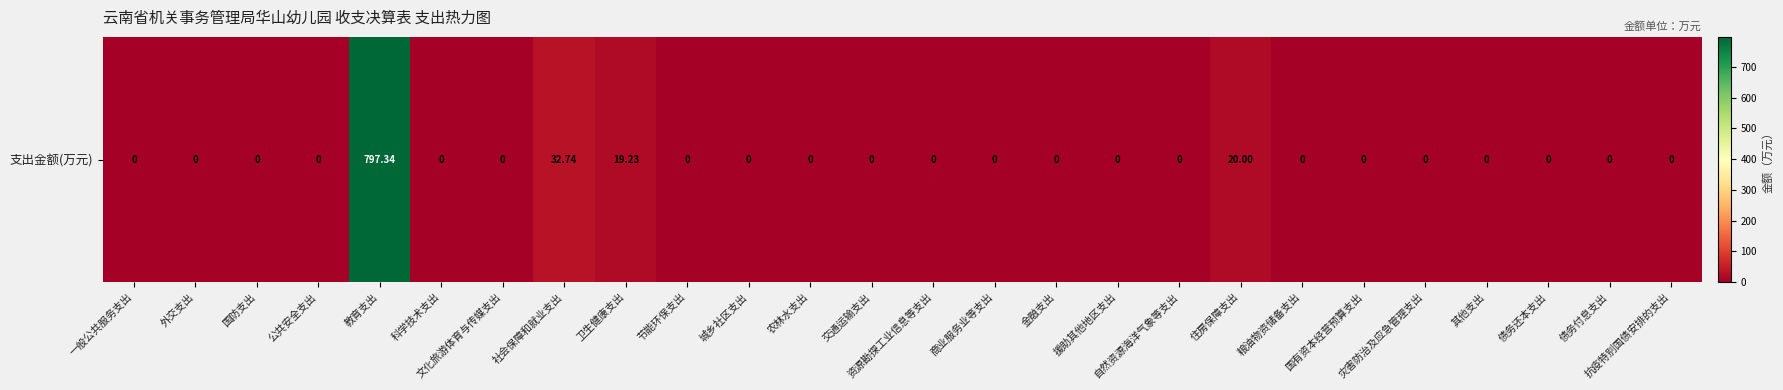

Which category has the highest value across all series?

教育支出